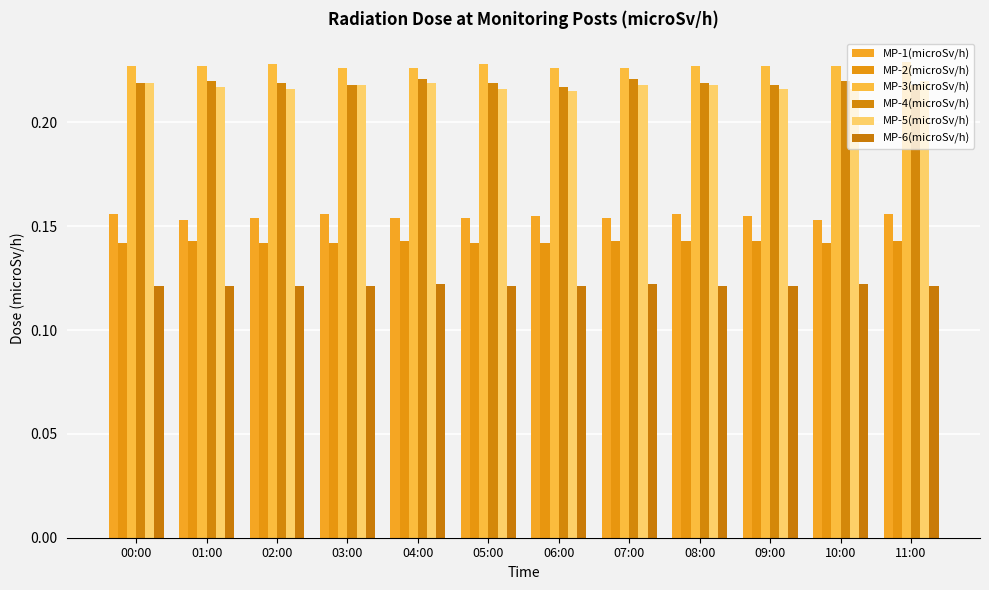

Which has a higher value, 01:00 or 00:00?

00:00